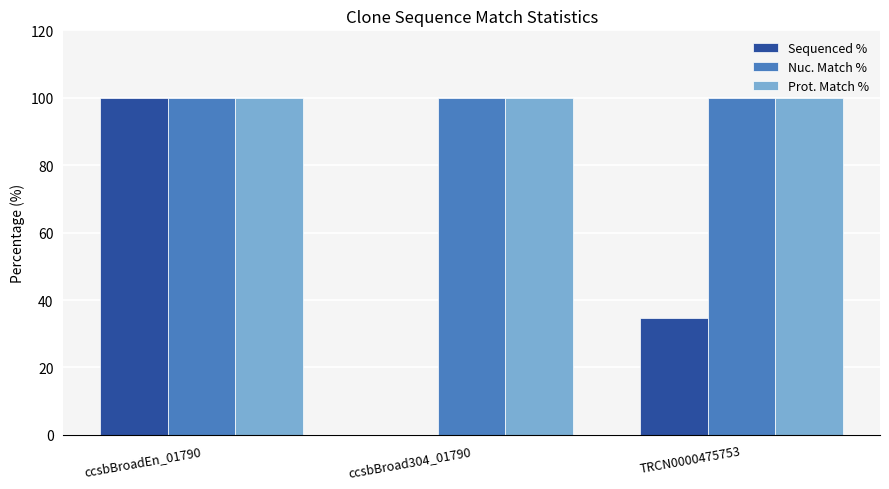

Is it true that Prot. Match % equals 100.0 at ccsbBroadEn_01790?

True